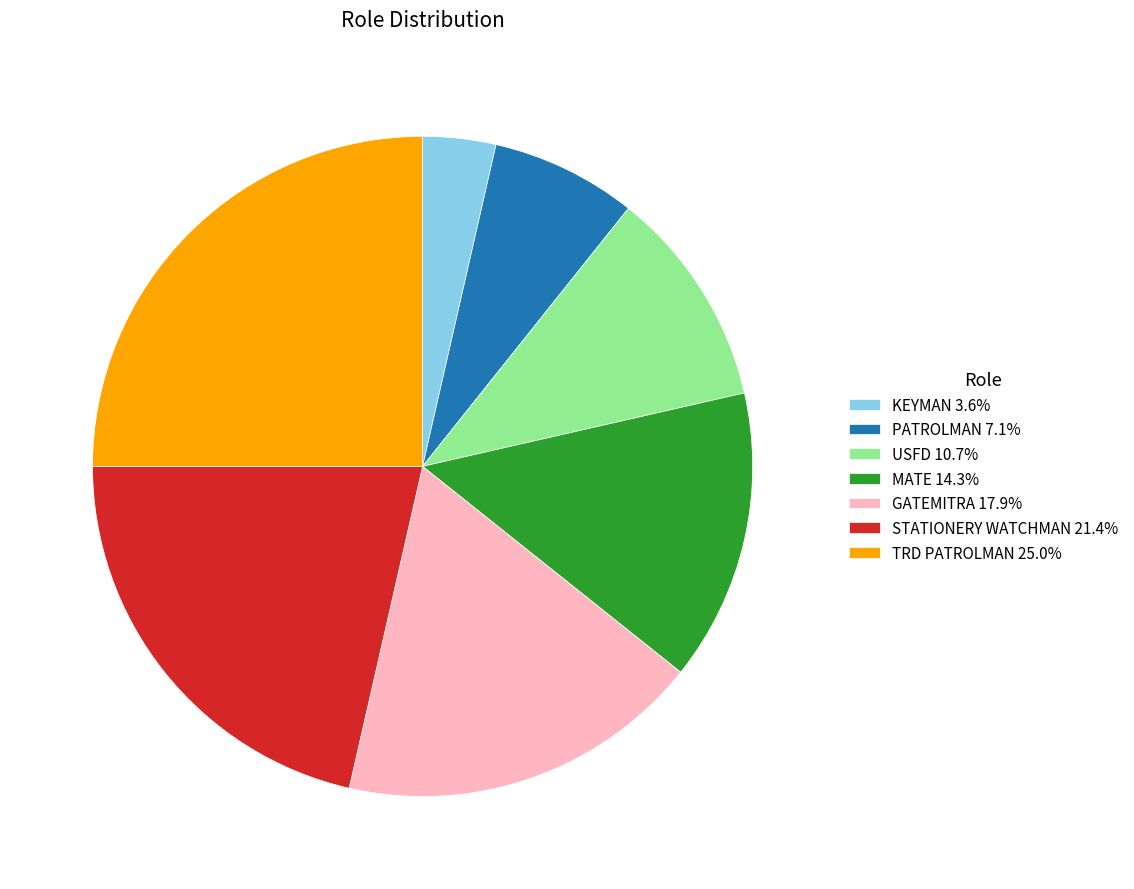

Rank the categories by value from lowest to highest.

KEYMAN, PATROLMAN, USFD, MATE, GATEMITRA, STATIONERY WATCHMAN, TRD PATROLMAN